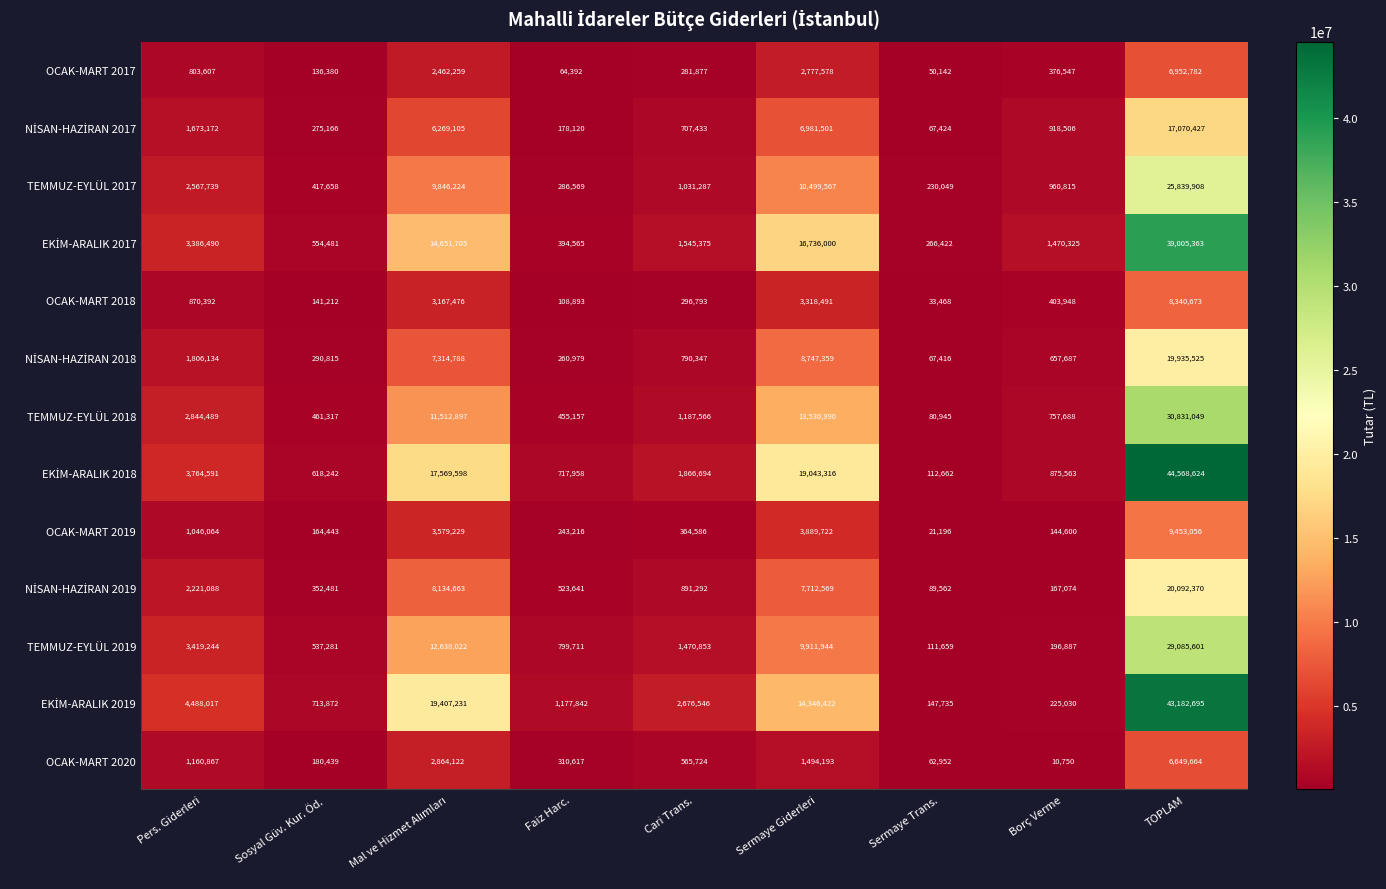

What is the smallest value displayed?

10750